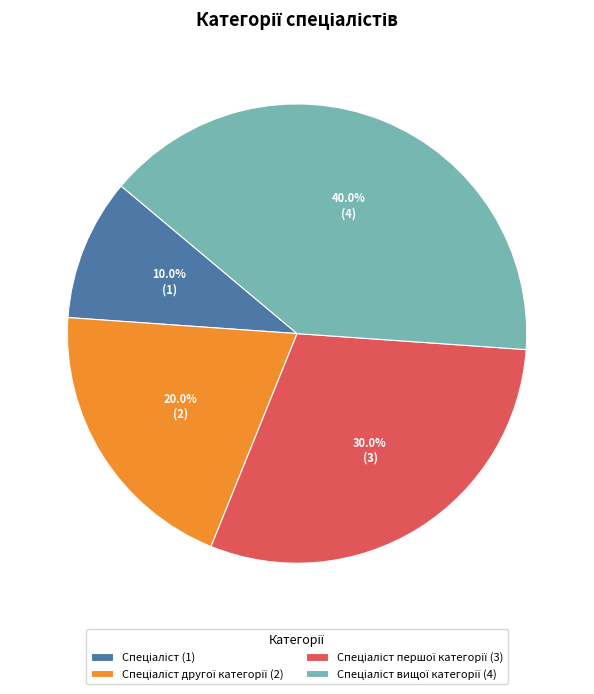

Is there any slice that represents more than half of the pie?

No